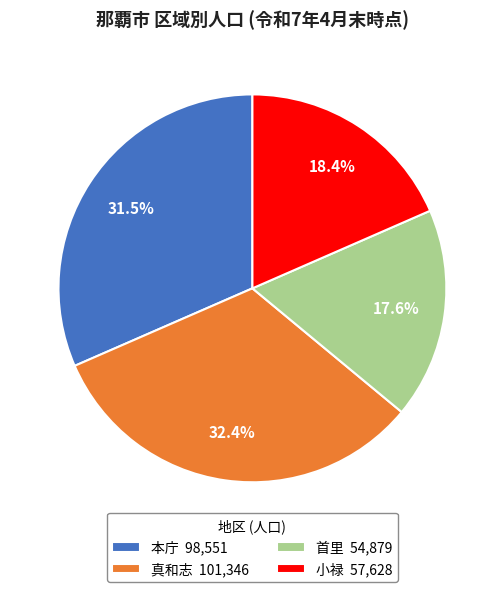

Count the number of slices in the pie.

4